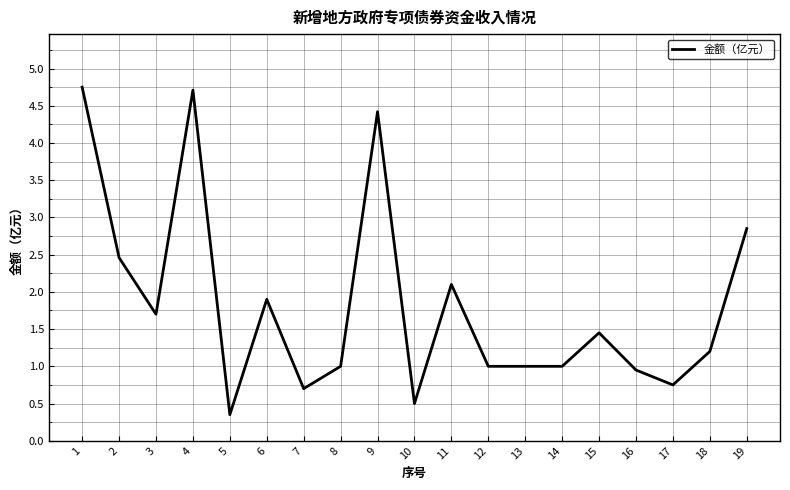

Which category has the lowest value across all series?

5